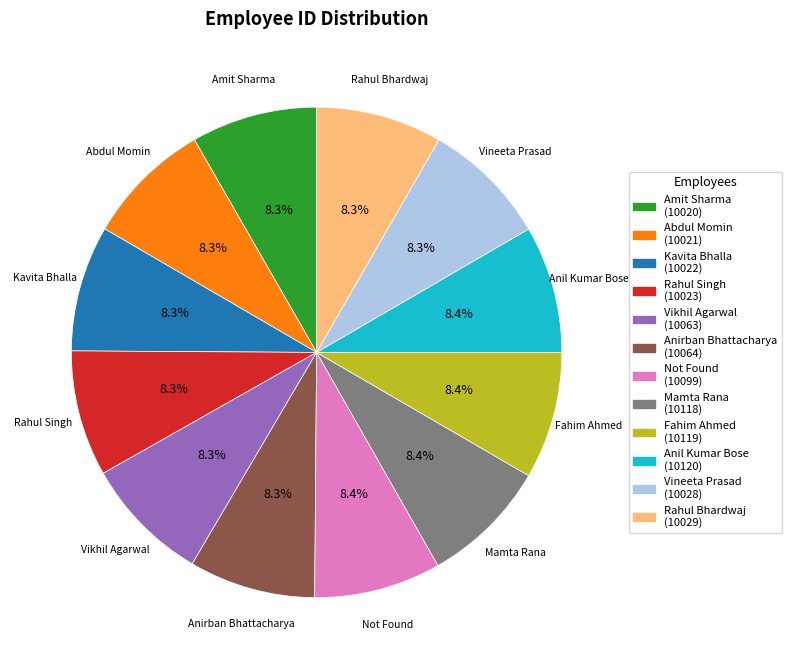

What is the ratio of the value at Vineeta Prasad to the value at Fahim Ahmed?

1.0